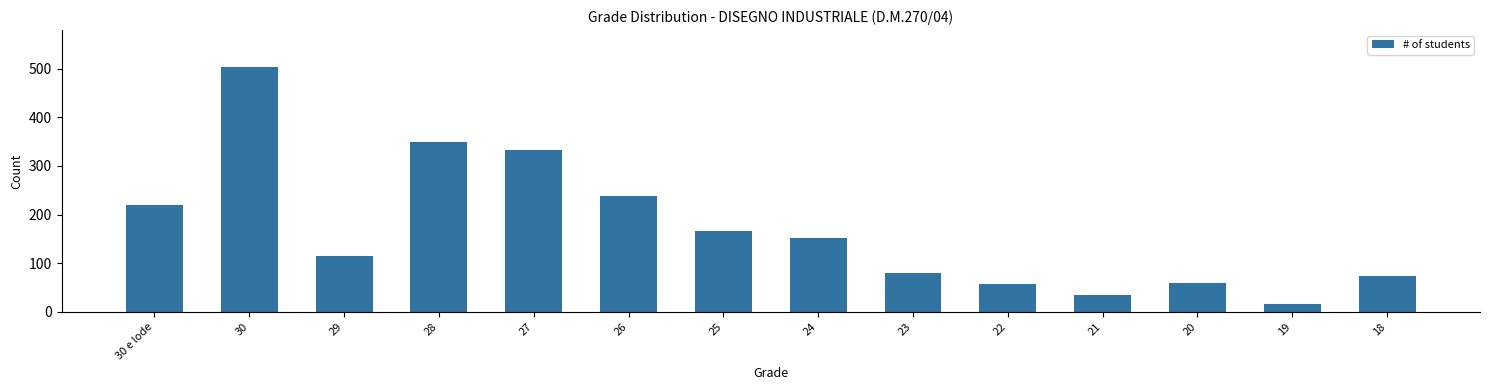

Which has a higher value, 26 or 29?

26